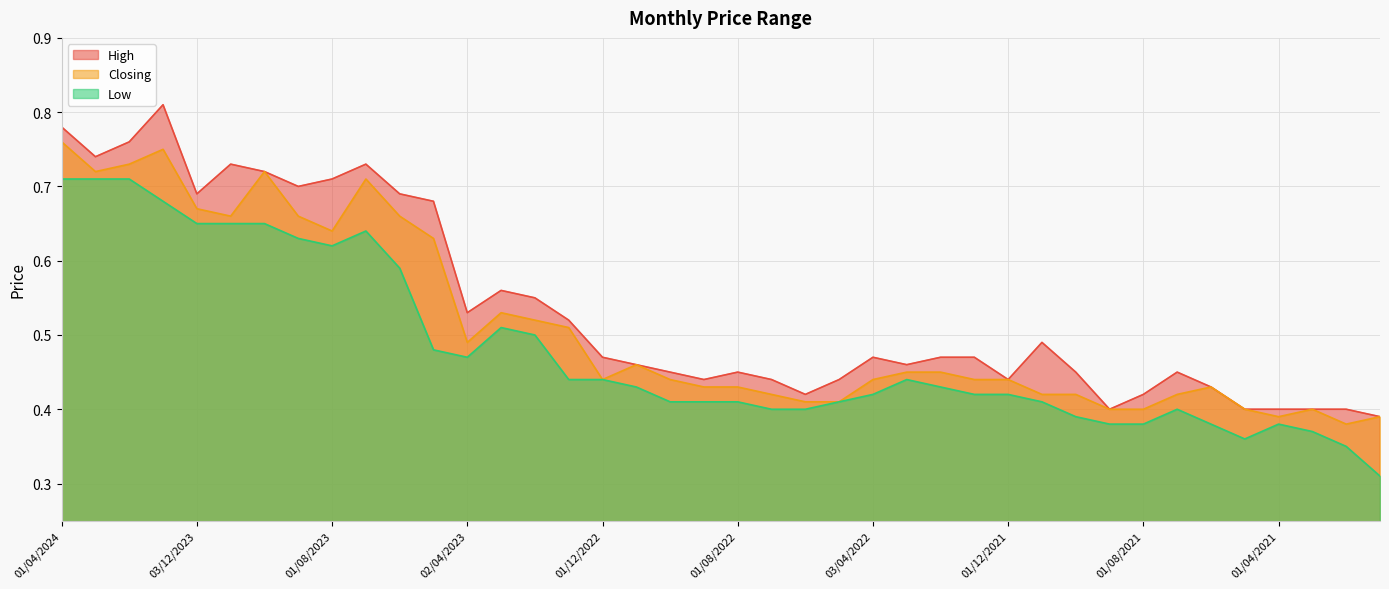

Reading left to right, what are all the values shown in this chart?

High: 01/04/2024=0.8	03/03/2024=0.7	01/02/2024=0.8	02/01/2024=0.8	03/12/2023=0.7	01/11/2023=0.7	01/10/2023=0.7	03/09/2023=0.7	01/08/2023=0.7	02/07/2023=0.7	04/06/2023=0.7	01/05/2023=0.7	02/04/2023=0.5	01/03/2023=0.6	01/02/2023=0.6	02/01/2023=0.5	01/12/2022=0.5	01/11/2022=0.5	02/10/2022=0.5	01/09/2022=0.4	01/08/2022=0.5	03/07/2022=0.4	01/06/2022=0.4	08/05/2022=0.4	03/04/2022=0.5	01/03/2022=0.5	01/02/2022=0.5	02/01/2022=0.5	01/12/2021=0.4	01/11/2021=0.5	03/10/2021=0.5	01/09/2021=0.4	01/08/2021=0.4	01/07/2021=0.5	01/06/2021=0.4	02/05/2021=0.4	01/04/2021=0.4	01/03/2021=0.4	01/02/2021=0.4	03/01/2021=0.4
Closing: 01/04/2024=0.8	03/03/2024=0.7	01/02/2024=0.7	02/01/2024=0.8	03/12/2023=0.7	01/11/2023=0.7	01/10/2023=0.7	03/09/2023=0.7	01/08/2023=0.6	02/07/2023=0.7	04/06/2023=0.7	01/05/2023=0.6	02/04/2023=0.5	01/03/2023=0.5	01/02/2023=0.5	02/01/2023=0.5	01/12/2022=0.4	01/11/2022=0.5	02/10/2022=0.4	01/09/2022=0.4	01/08/2022=0.4	03/07/2022=0.4	01/06/2022=0.4	08/05/2022=0.4	03/04/2022=0.4	01/03/2022=0.5	01/02/2022=0.5	02/01/2022=0.4	01/12/2021=0.4	01/11/2021=0.4	03/10/2021=0.4	01/09/2021=0.4	01/08/2021=0.4	01/07/2021=0.4	01/06/2021=0.4	02/05/2021=0.4	01/04/2021=0.4	01/03/2021=0.4	01/02/2021=0.4	03/01/2021=0.4
Low: 01/04/2024=0.7	03/03/2024=0.7	01/02/2024=0.7	02/01/2024=0.7	03/12/2023=0.7	01/11/2023=0.7	01/10/2023=0.7	03/09/2023=0.6	01/08/2023=0.6	02/07/2023=0.6	04/06/2023=0.6	01/05/2023=0.5	02/04/2023=0.5	01/03/2023=0.5	01/02/2023=0.5	02/01/2023=0.4	01/12/2022=0.4	01/11/2022=0.4	02/10/2022=0.4	01/09/2022=0.4	01/08/2022=0.4	03/07/2022=0.4	01/06/2022=0.4	08/05/2022=0.4	03/04/2022=0.4	01/03/2022=0.4	01/02/2022=0.4	02/01/2022=0.4	01/12/2021=0.4	01/11/2021=0.4	03/10/2021=0.4	01/09/2021=0.4	01/08/2021=0.4	01/07/2021=0.4	01/06/2021=0.4	02/05/2021=0.4	01/04/2021=0.4	01/03/2021=0.4	01/02/2021=0.3	03/01/2021=0.3